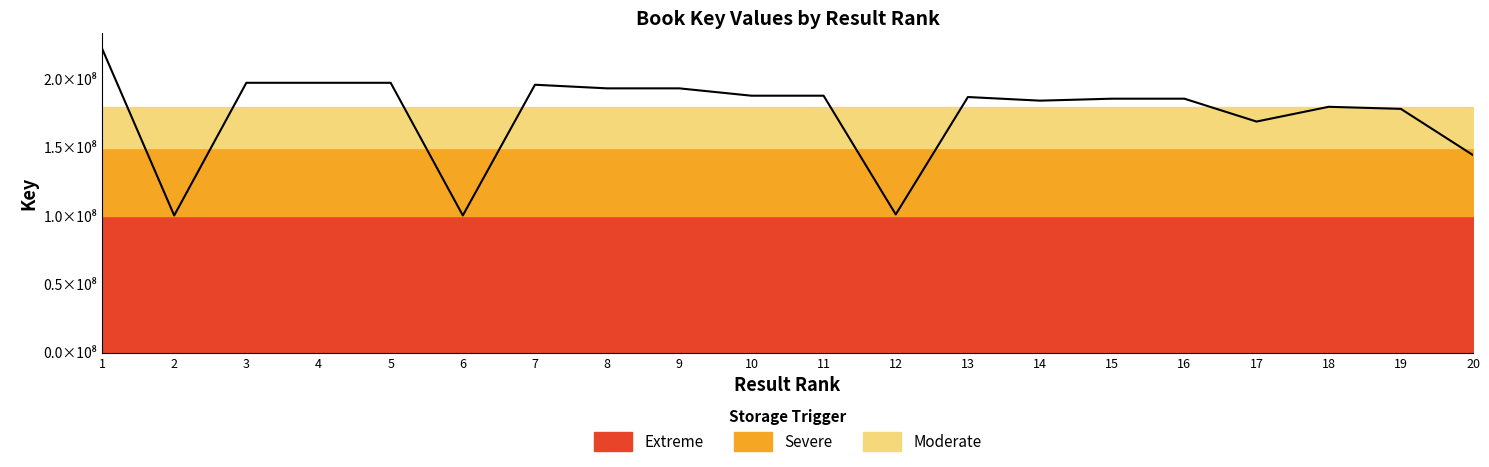

How many data points are less than 186981922?

10